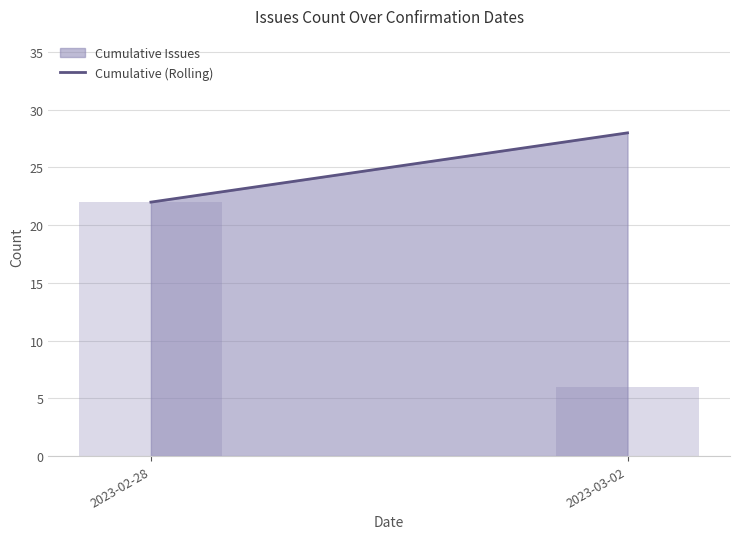

What is the approximate value at 2023-03-02?

6